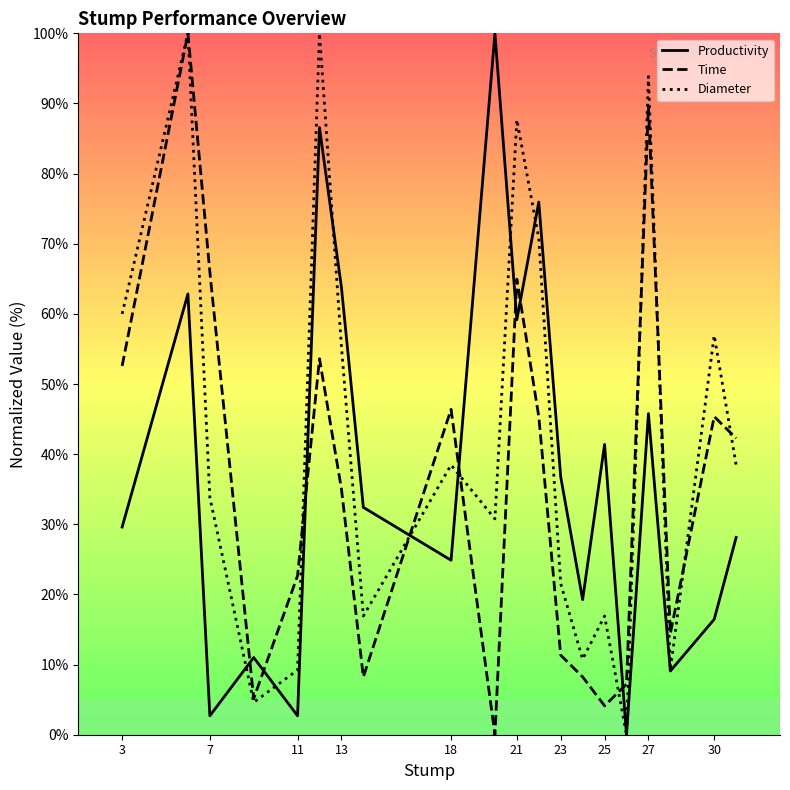

What is the maximum value for Time?

100.0